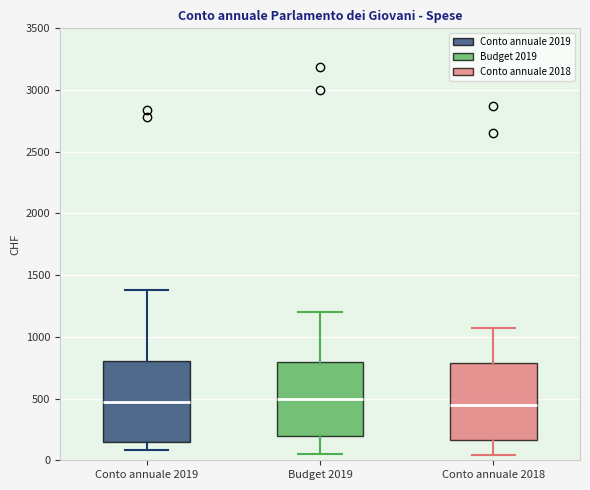

Reading left to right, read every box against the y-axis: the position of its median line, the range the box covers, and the ends of its whiskers. The values are not printed on the chart, so give them approximately, as read against the axis.

Conto annuale 2019: median 450, box 150 to 800, whiskers 100 to 1400
Budget 2019: median 500, box 200 to 800, whiskers 50 to 1200
Conto annuale 2018: median 450, box 150 to 800, whiskers 50 to 1050